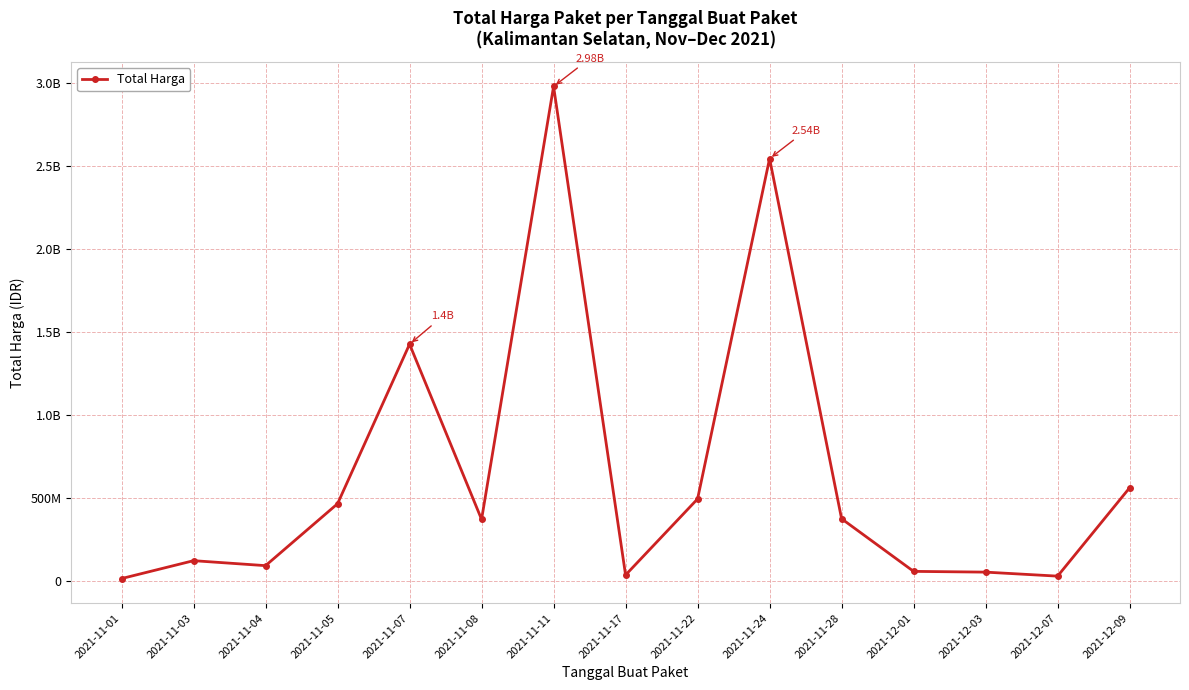

What is the sum of the values at 2021-11-08 and 2021-11-07?

1795403900